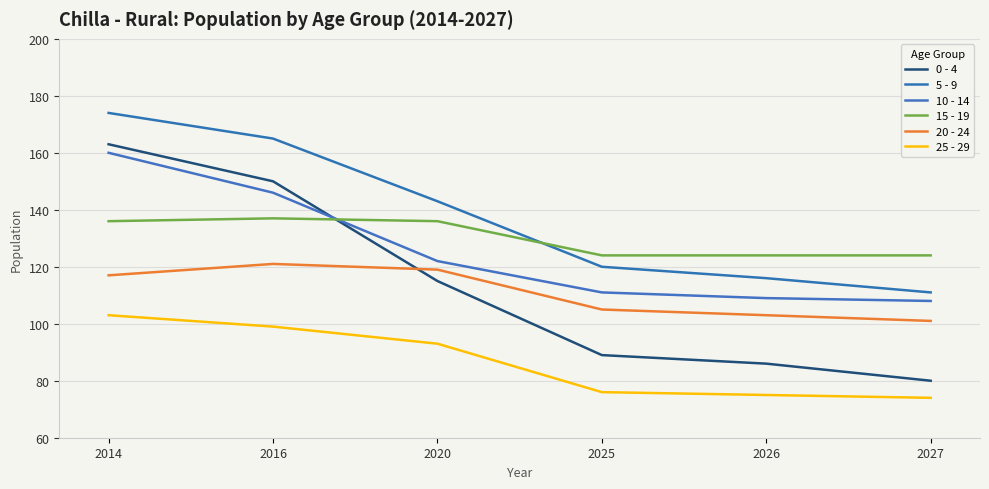

What are all the series names shown in the legend?

0 - 4, 5 - 9, 10 - 14, 15 - 19, 20 - 24, 25 - 29